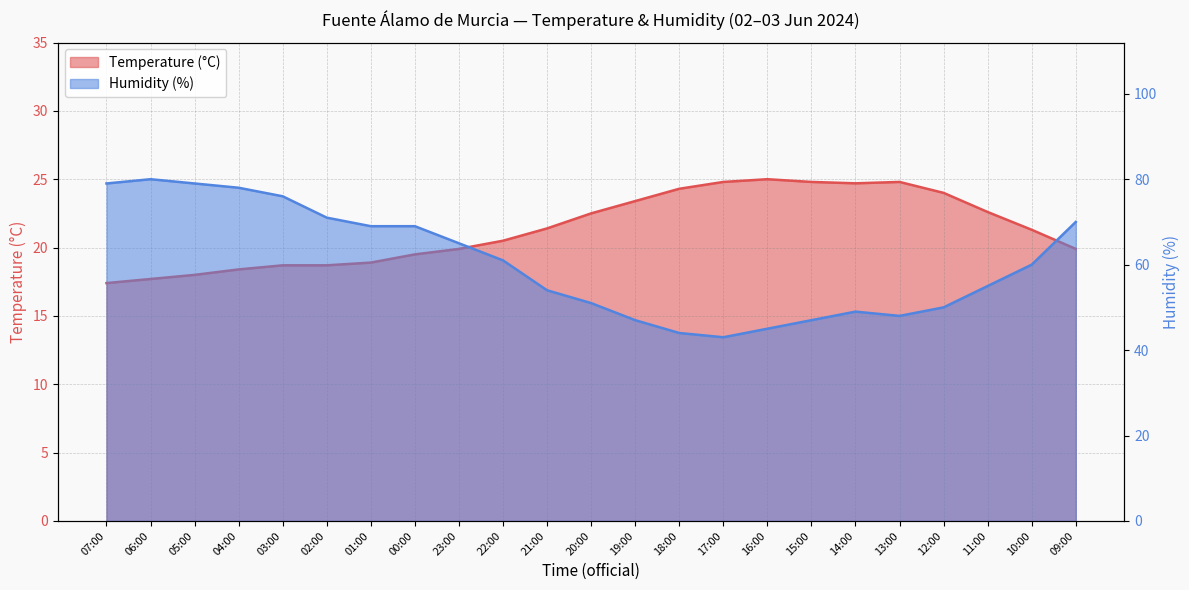

What is the minimum value shown in the chart?

17.4